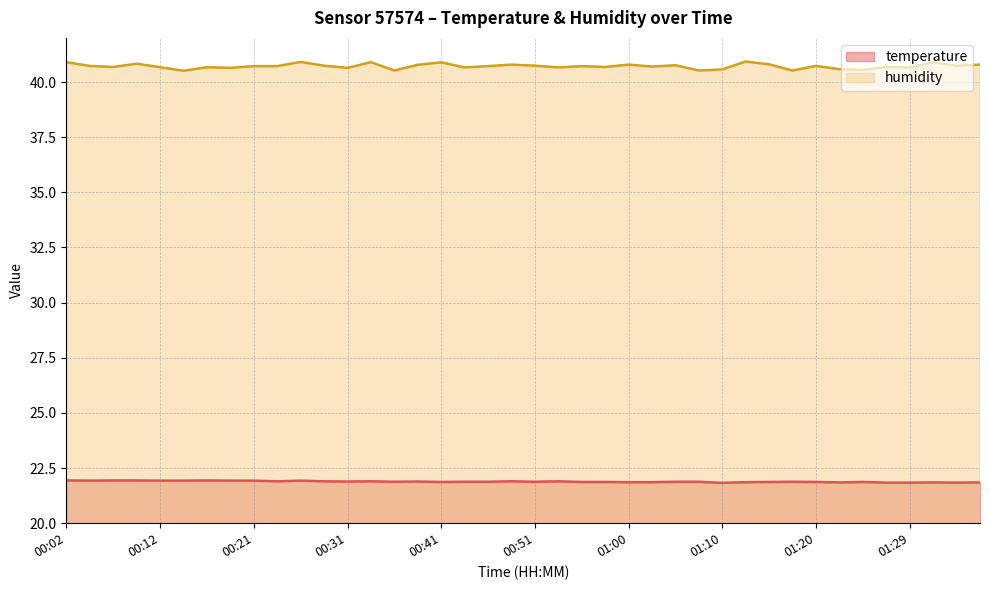

How many lines are shown in the chart?

2